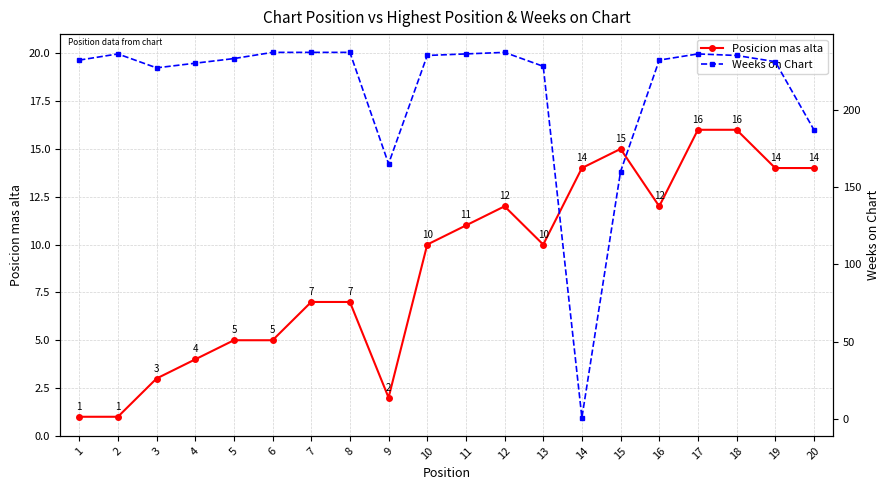

What is the sum of the Posicion mas alta values at 16 and 20?

26